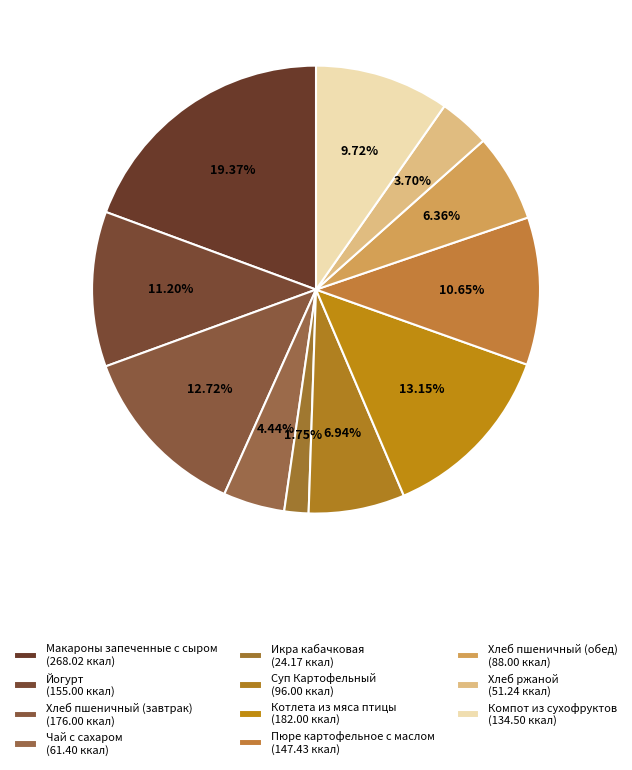

How many slices are in this pie chart?

11